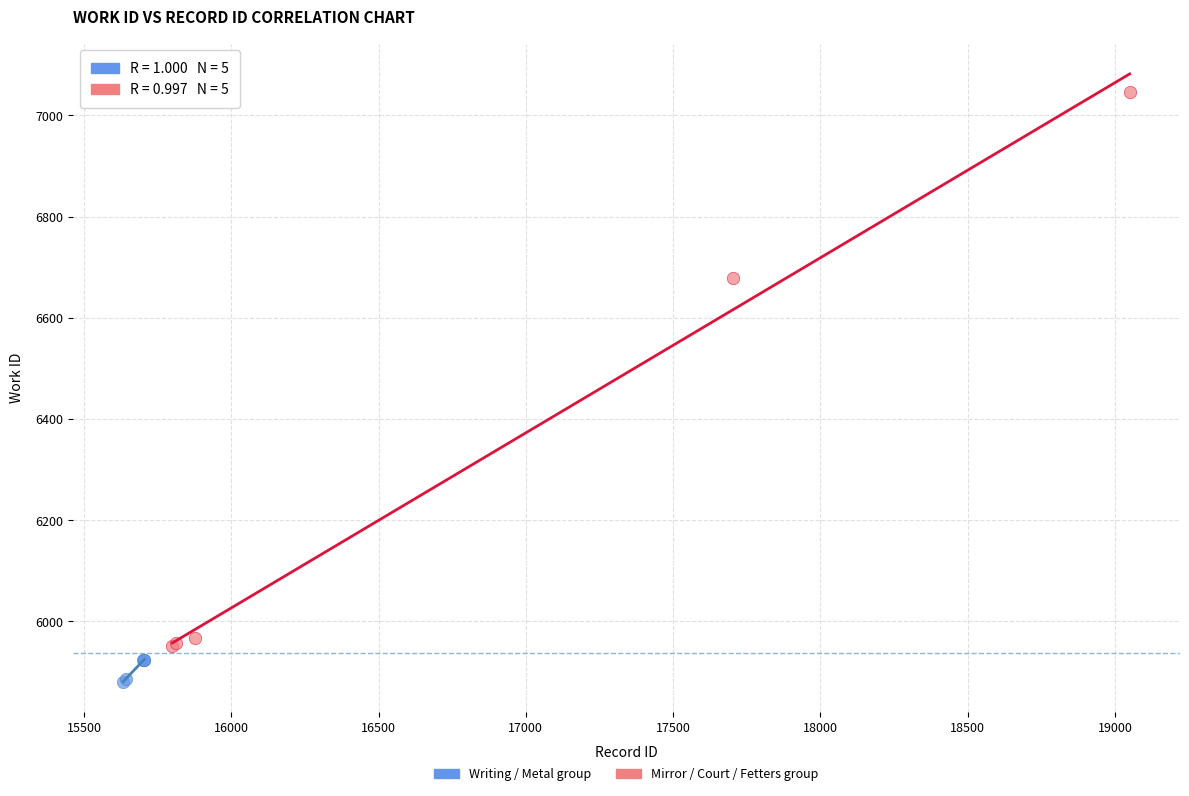

Which series contains the lowest Y value?

Writing / Metal group